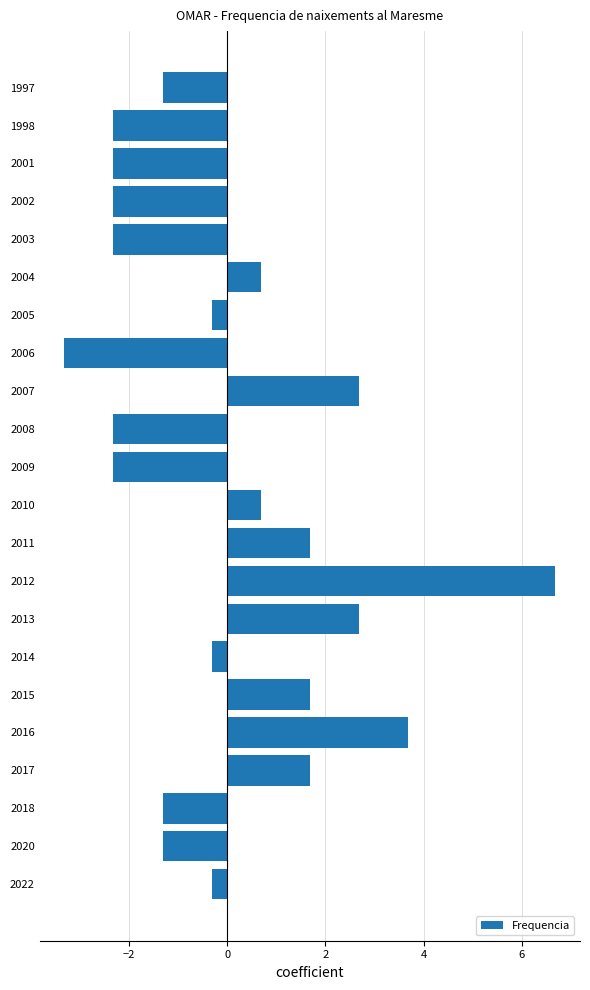

How many values are above zero?

9